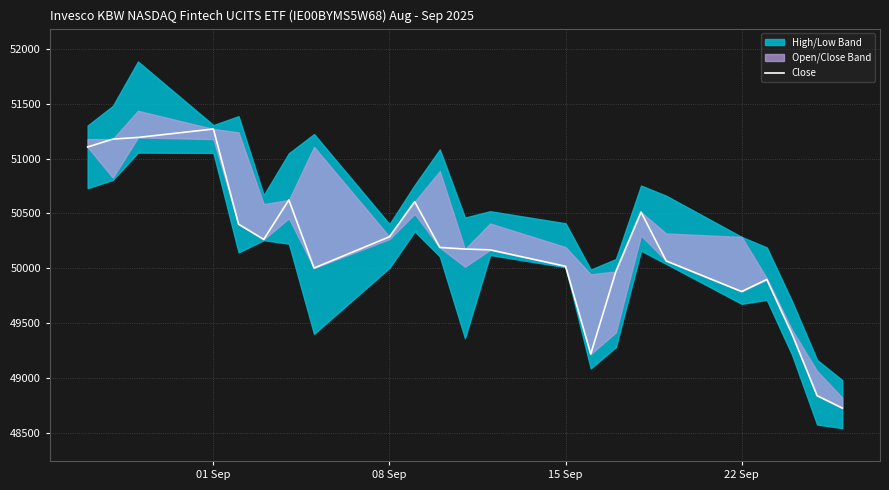

How many points are lower than both their immediate neighbors (excluding endpoints)?

4